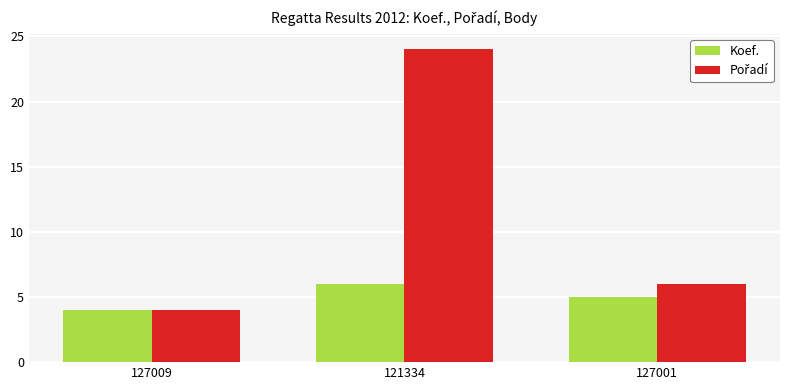

Which label corresponds to the largest value in the chart?

121334